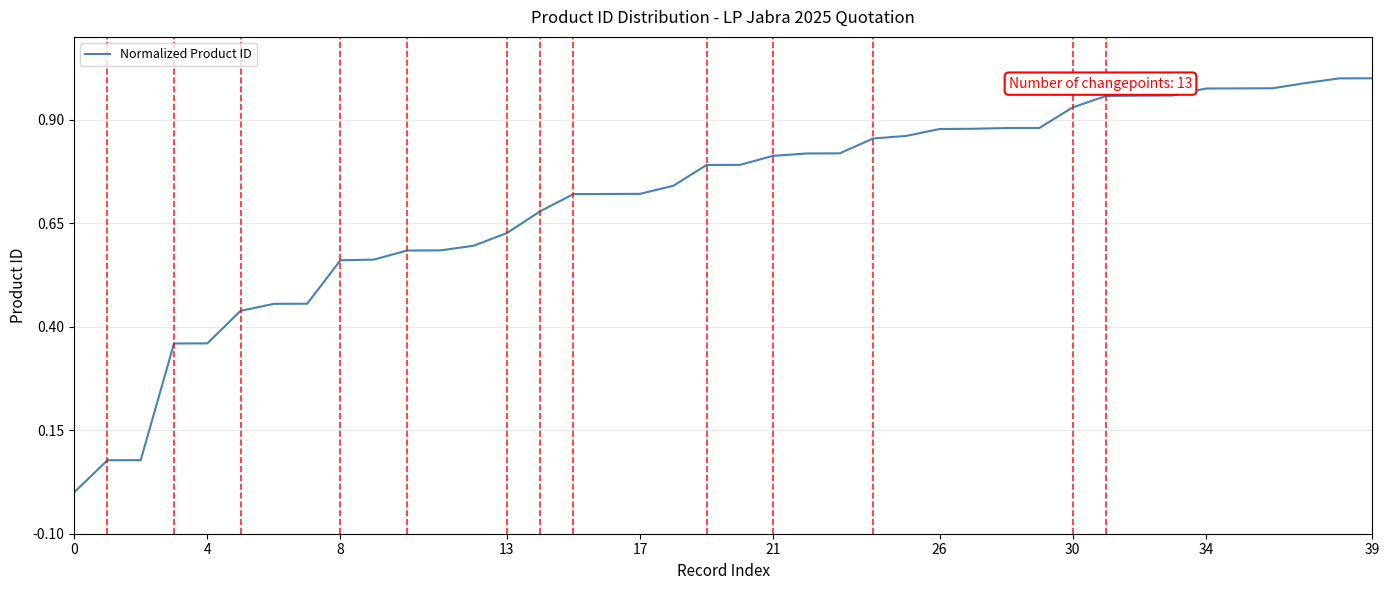

The chart shows a value of 1.2 at 21. True or false?

False